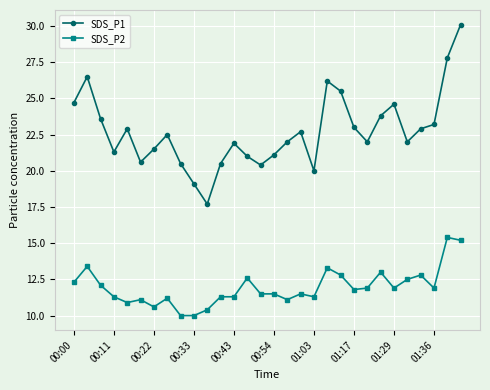

List the series in order of their peak value, lowest first.

SDS_P2, SDS_P1